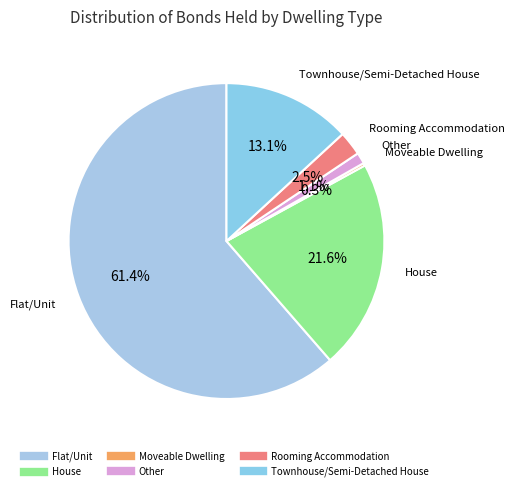

Which category has the biggest portion of the pie?

Flat/Unit